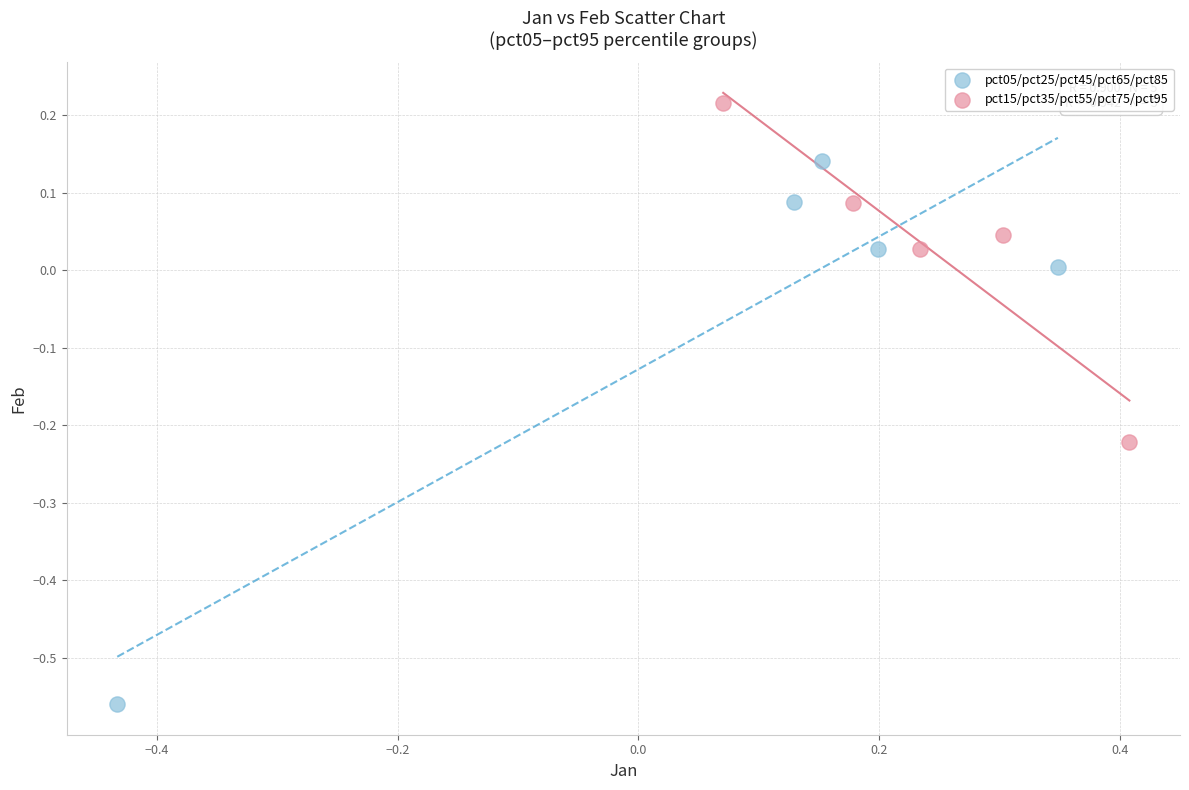

Which series reaches the maximum Y coordinate?

pct15/pct35/pct55/pct75/pct95